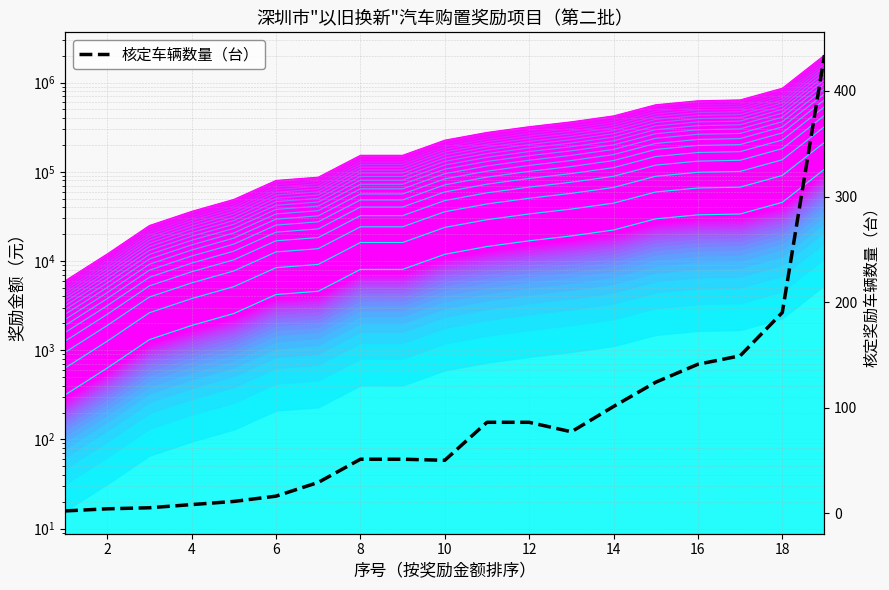

What is the sum of all values?

1615